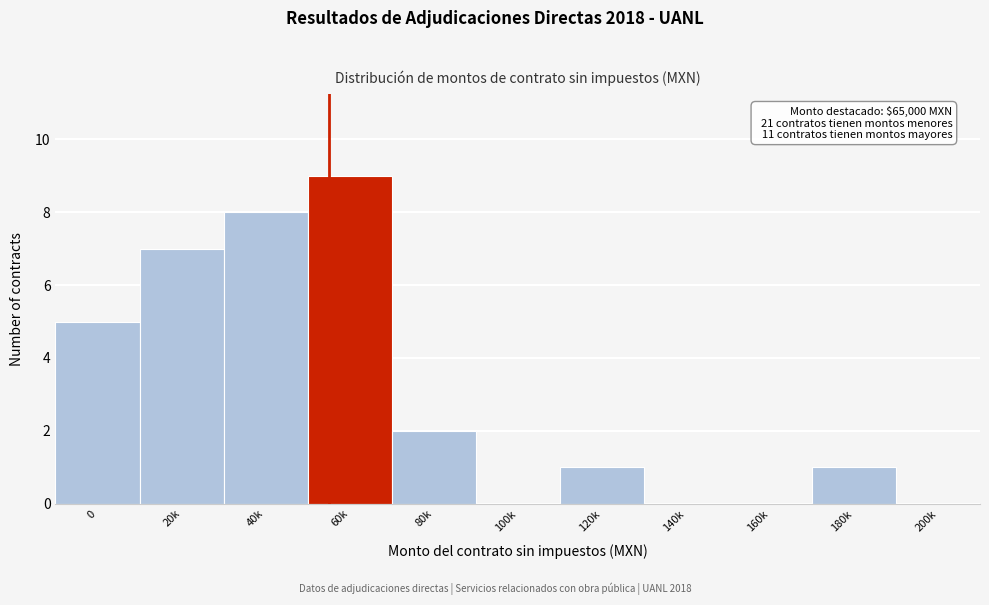

Reading left to right, what are all the values shown in this chart?

0=5	20k=7	40k=8	60k=9	80k=2	100k=0	120k=1	140k=0	160k=0	180k=1	200k=0